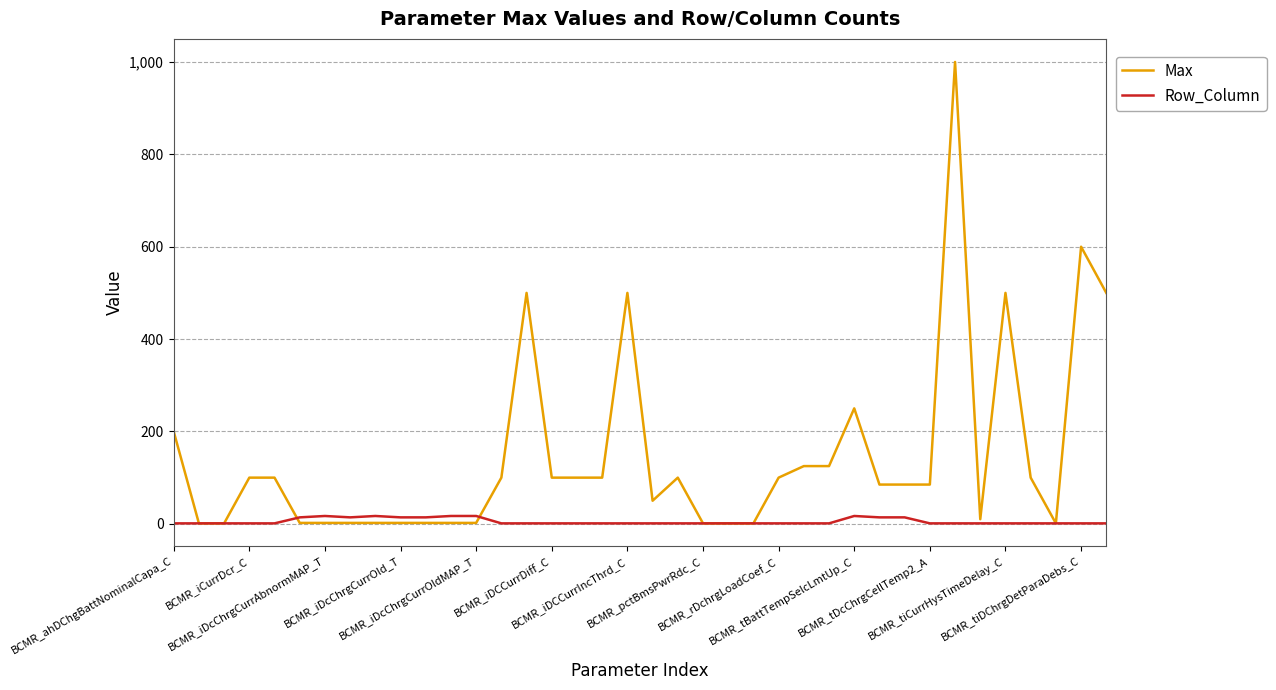

What is the greatest value displayed?

1000